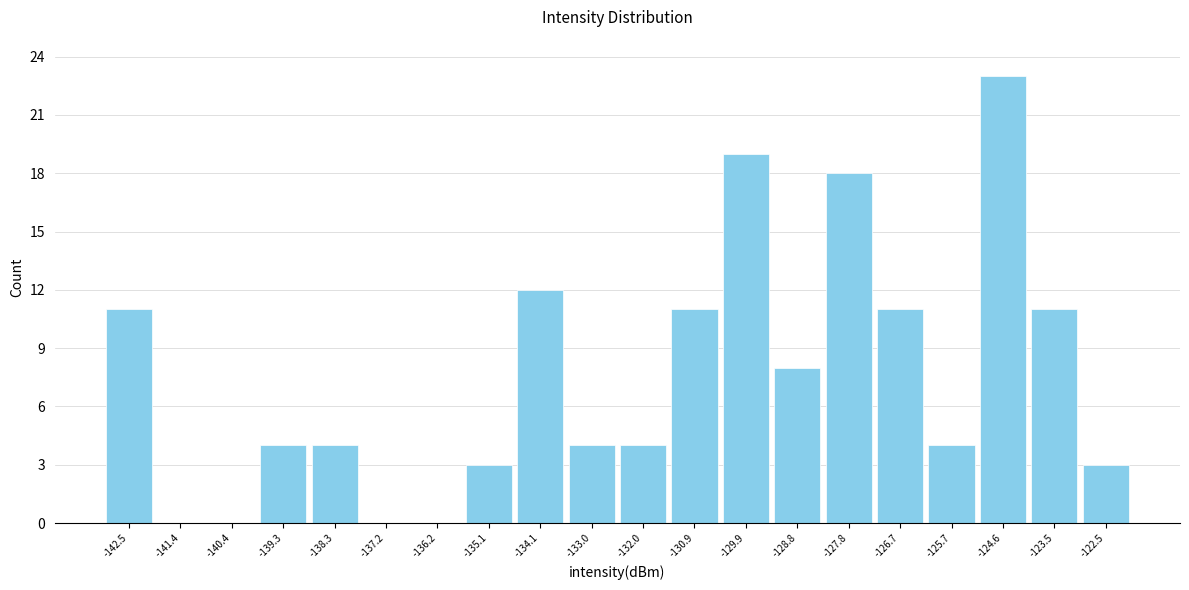

Reading left to right, list every bar in this chart as the range it spans on the x-axis followed by its height. Neither the bar edges nor the heights are printed on the chart, so give them approximately, as read against the axes.

-143.0 to -142.0: 11
-142.0 to -141.0: 0
-141.0 to -139.8: 0
-139.8 to -138.8: 4
-138.8 to -137.8: 4
-137.8 to -136.6: 0
-136.6 to -135.6: 0
-135.6 to -134.6: 3
-134.6 to -133.6: 12
-133.6 to -132.4: 4
-132.4 to -131.4: 4
-131.4 to -130.4: 11
-130.4 to -129.4: 19
-129.4 to -128.2: 8
-128.2 to -127.2: 18
-127.2 to -126.2: 11
-126.2 to -125.2: 4
-125.2 to -124.0: 23
-124.0 to -123.0: 11
-123.0 to -122.0: 3